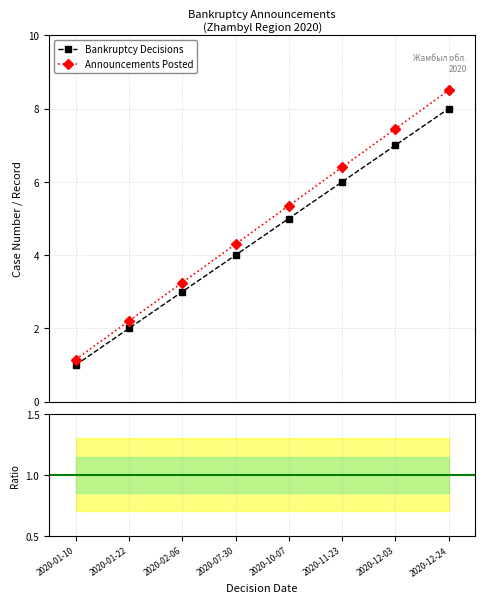

What is the value of the Announcements Posted point at the 3rd from the left?

3.3